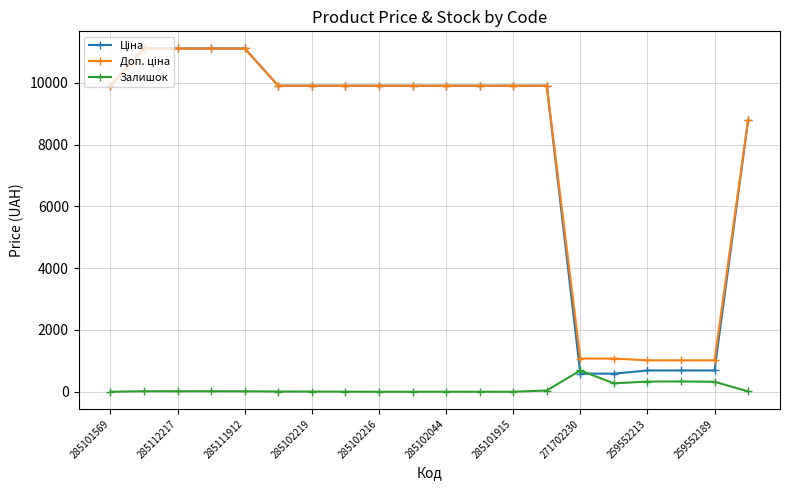

At how many categories does at least one series exceed 10068?

4